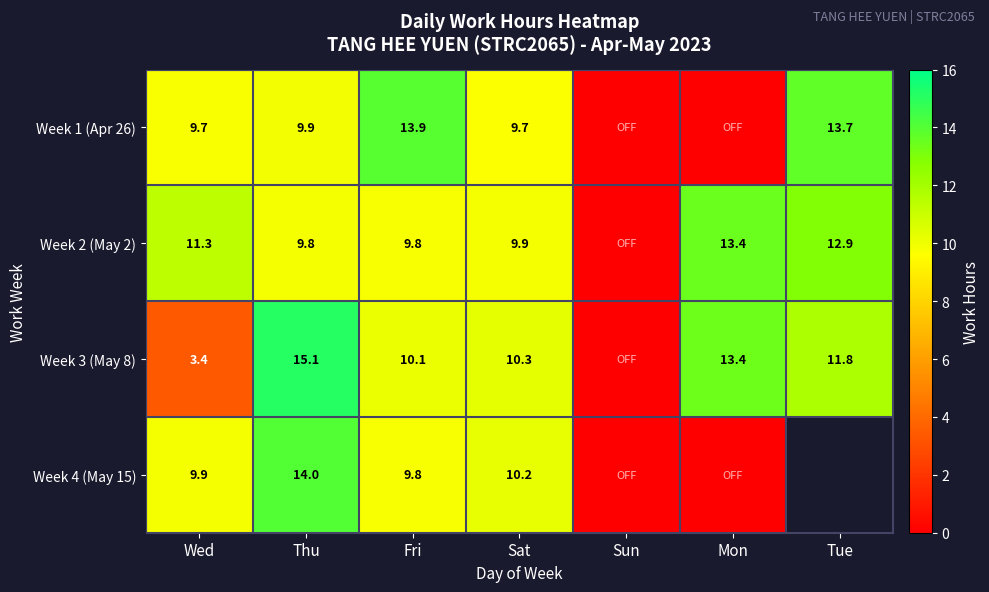

Is the value of Week 2 (May 2) at Sat greater than the value of Week 1 (Apr 26) at Fri?

No